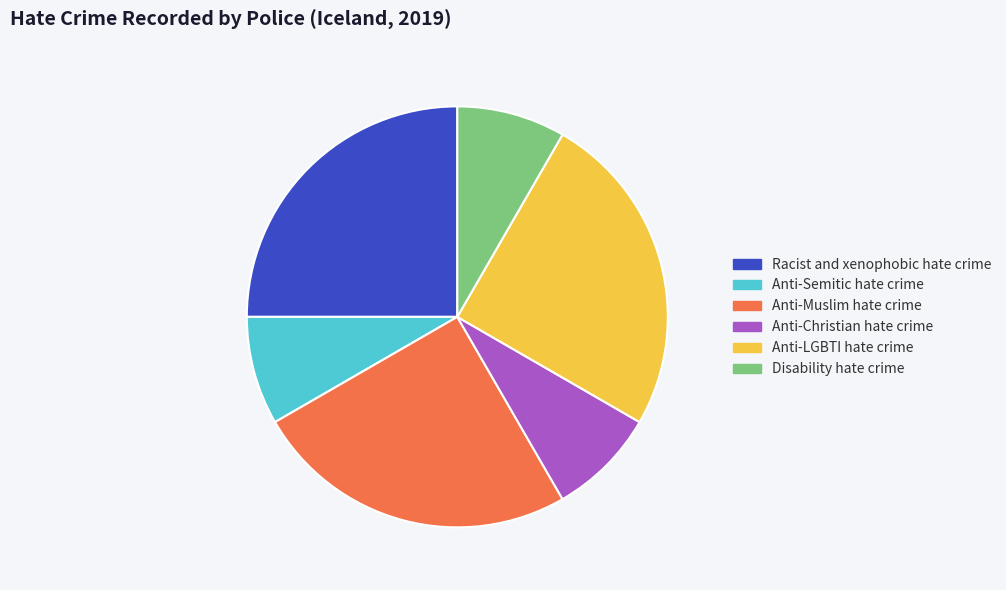

Is Disability hate crime the majority of the pie?

No